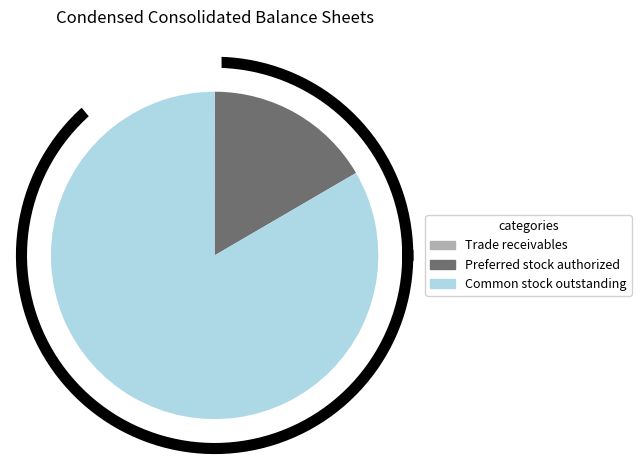

How many slices are in this pie chart?

3